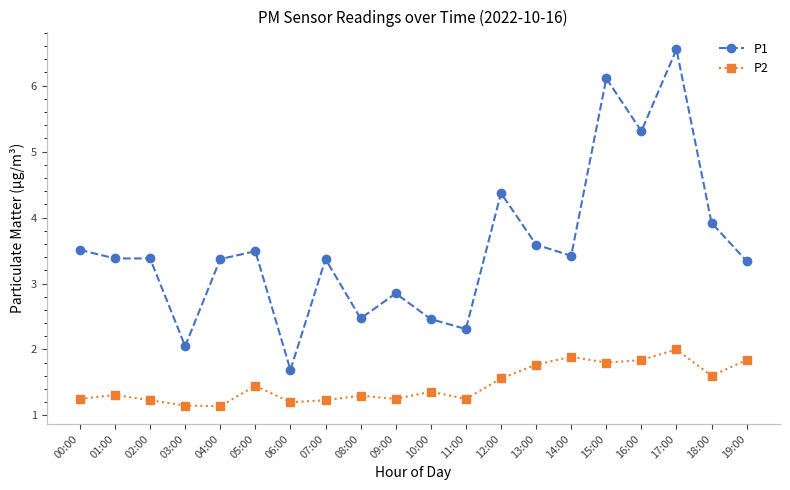

How many series are shown in this chart?

2